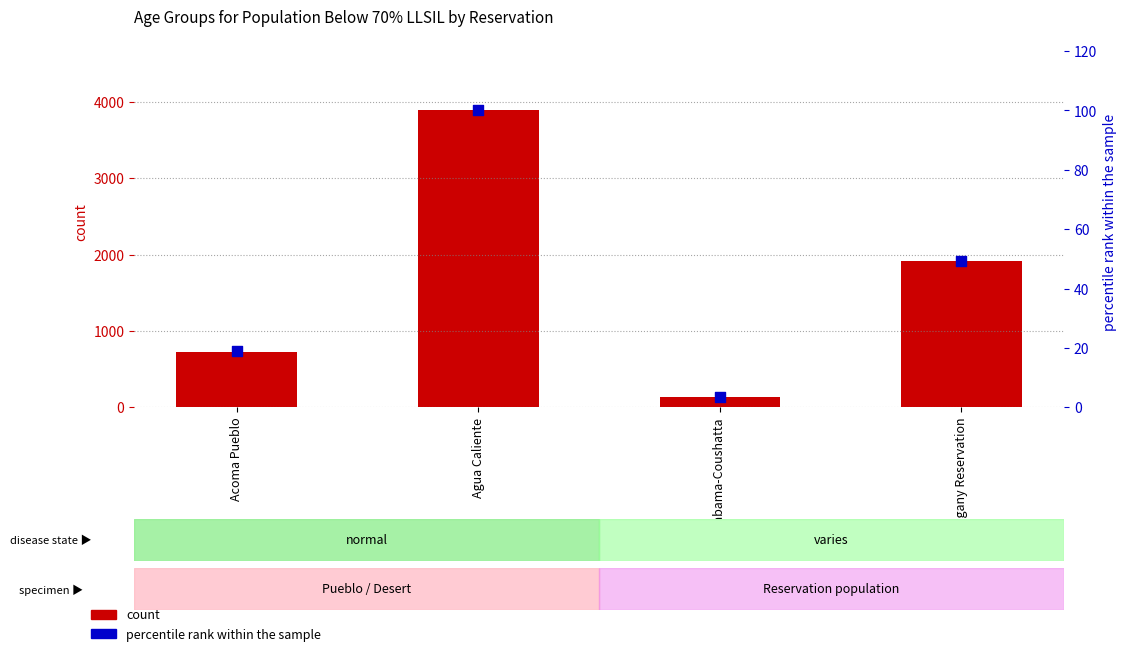

Which series has the widest spread of Y values?

count